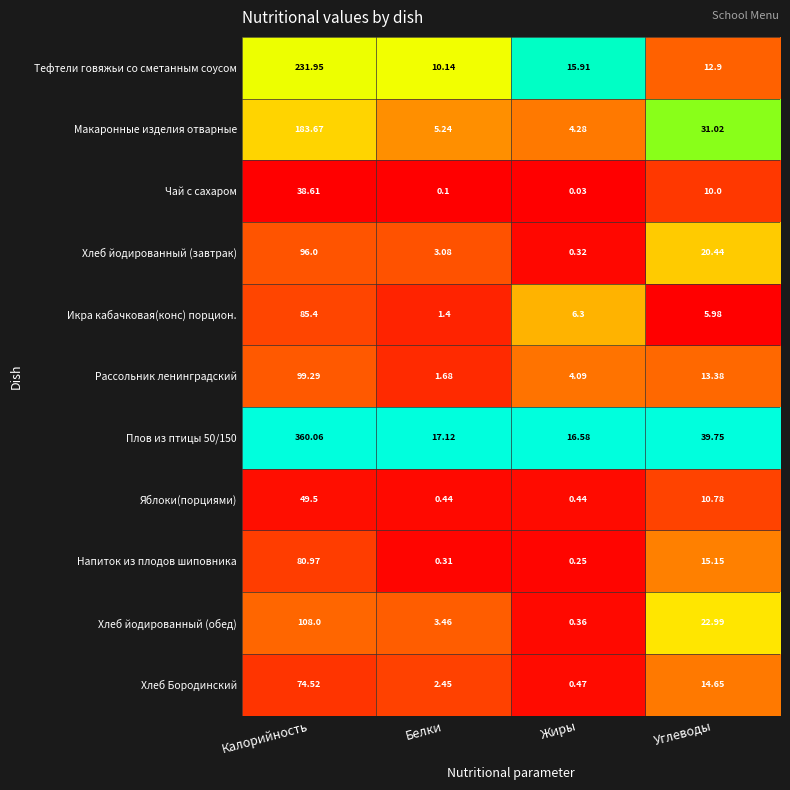

What is the greatest value displayed?

360.1